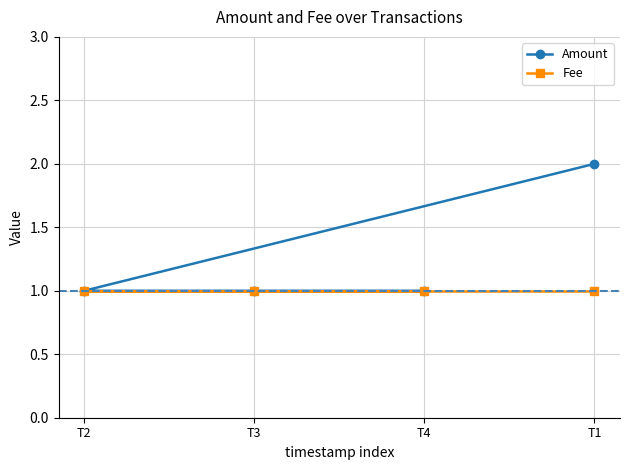

What is the sum of the Amount values at T4 and T1?

3